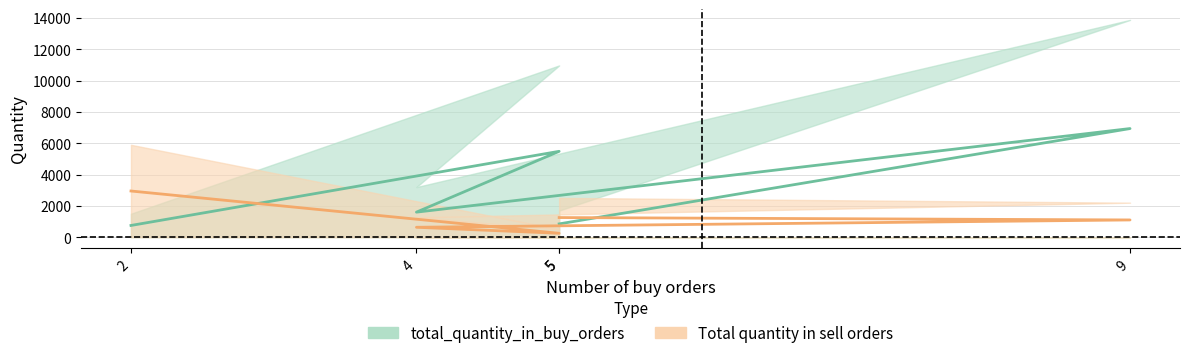

Which series has the largest total across all categories?

total_quantity_in_buy_orders_line